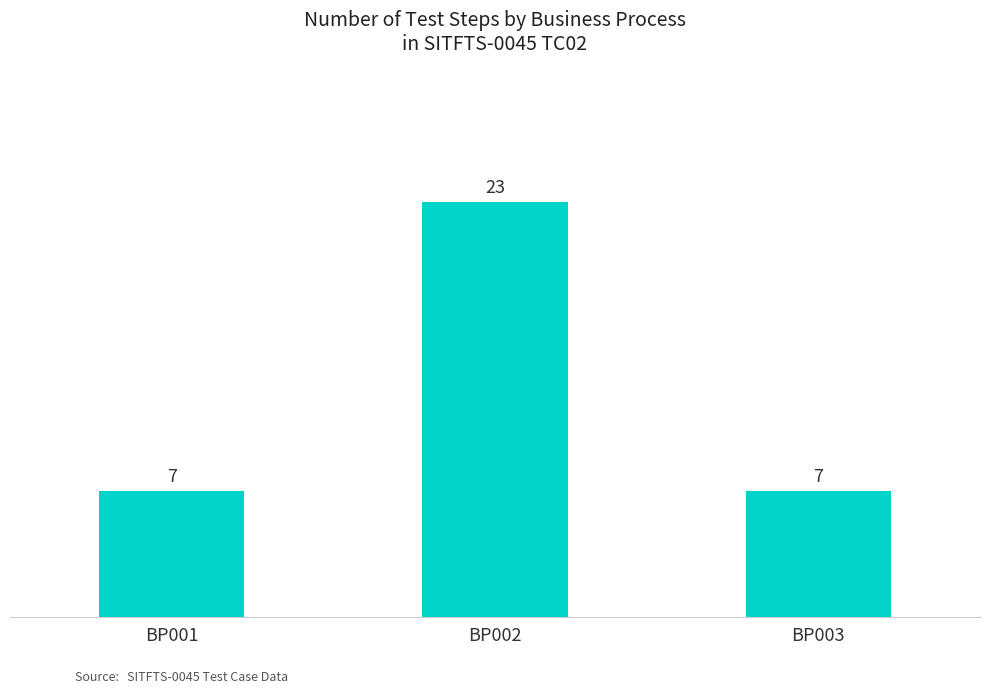

How many values exceed 7?

1